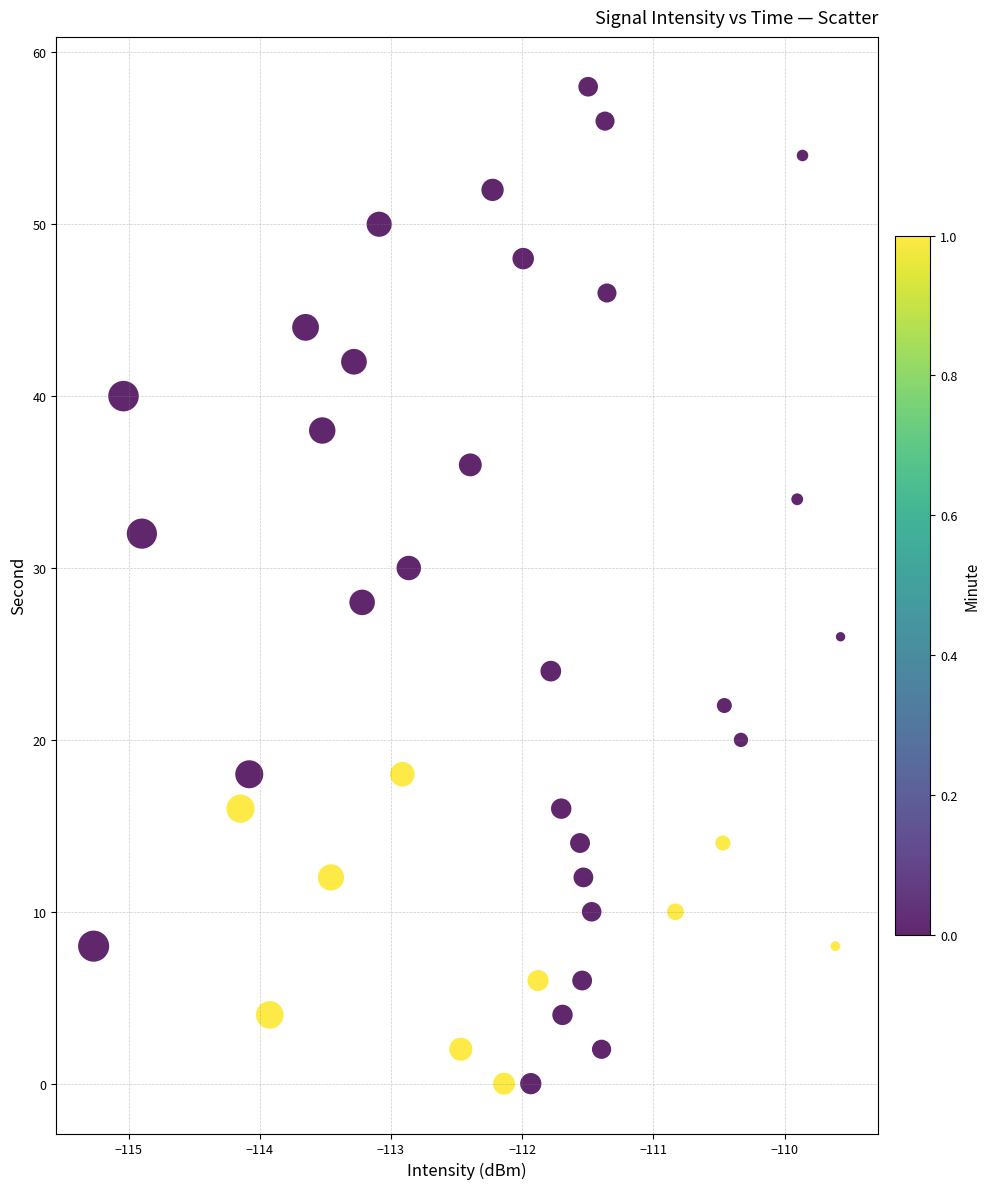

What is the range of Y values (max minus min)?

58